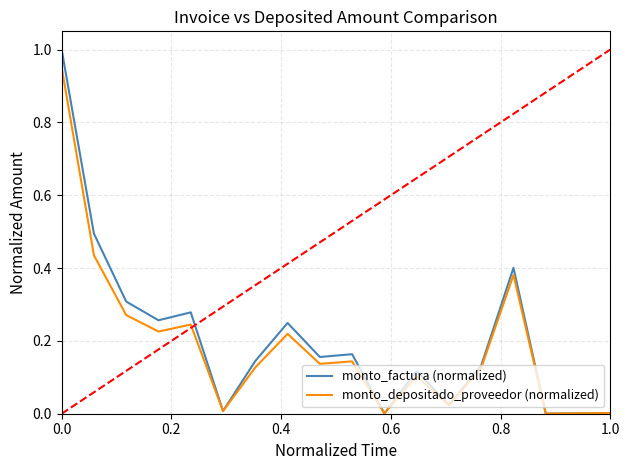

Which series has the widest spread of values?

monto_factura (normalized)